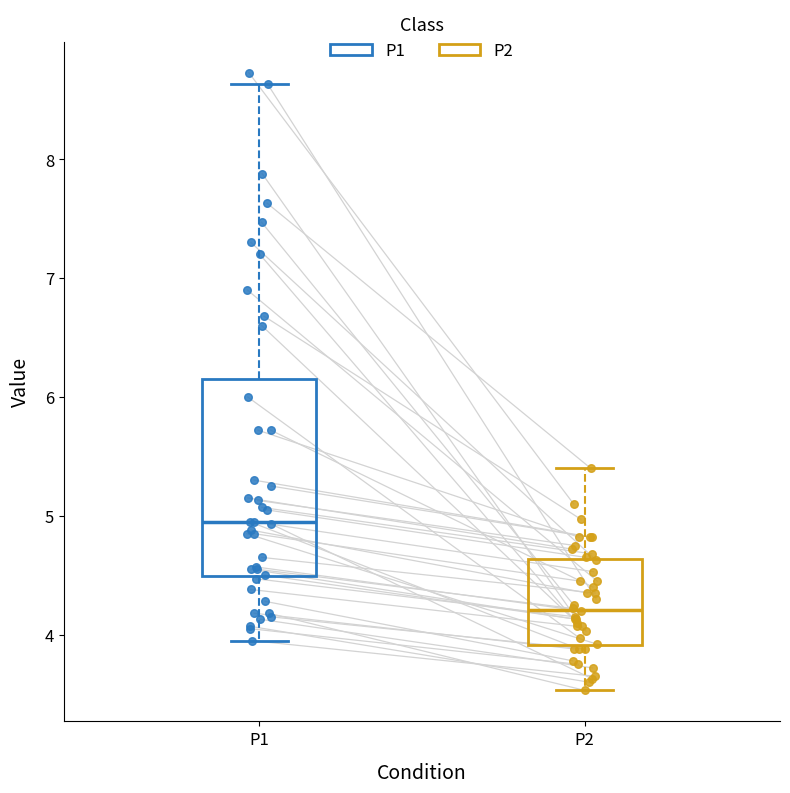

Which box has the highest median line?

P1